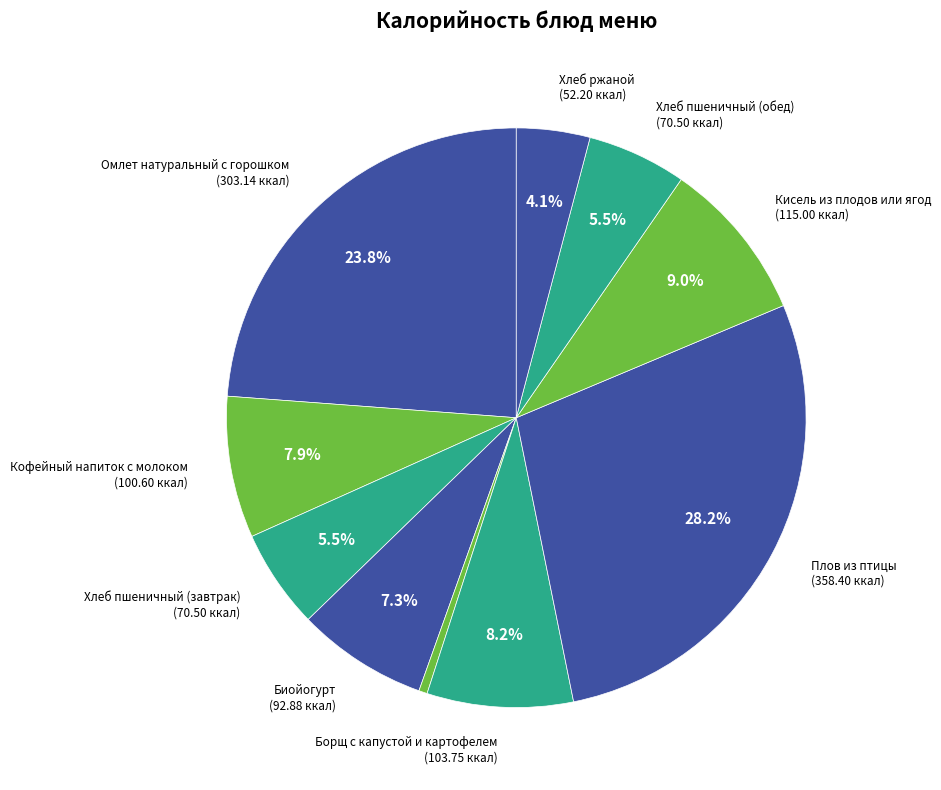

Which slice is the largest?

Плов из птицы